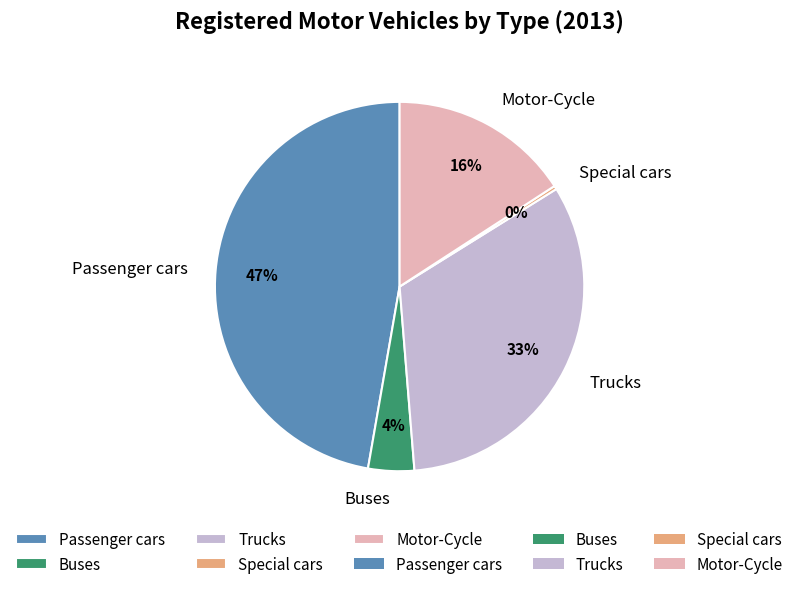

To the nearest percent, what is the difference between the Motor-Cycle and Special cars slice percentages?

16%